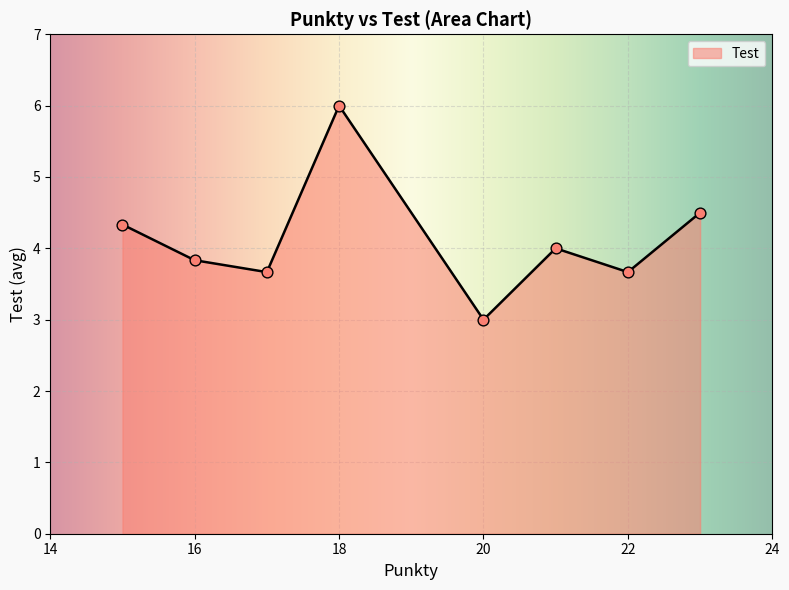

What is the greatest value displayed?

6.0